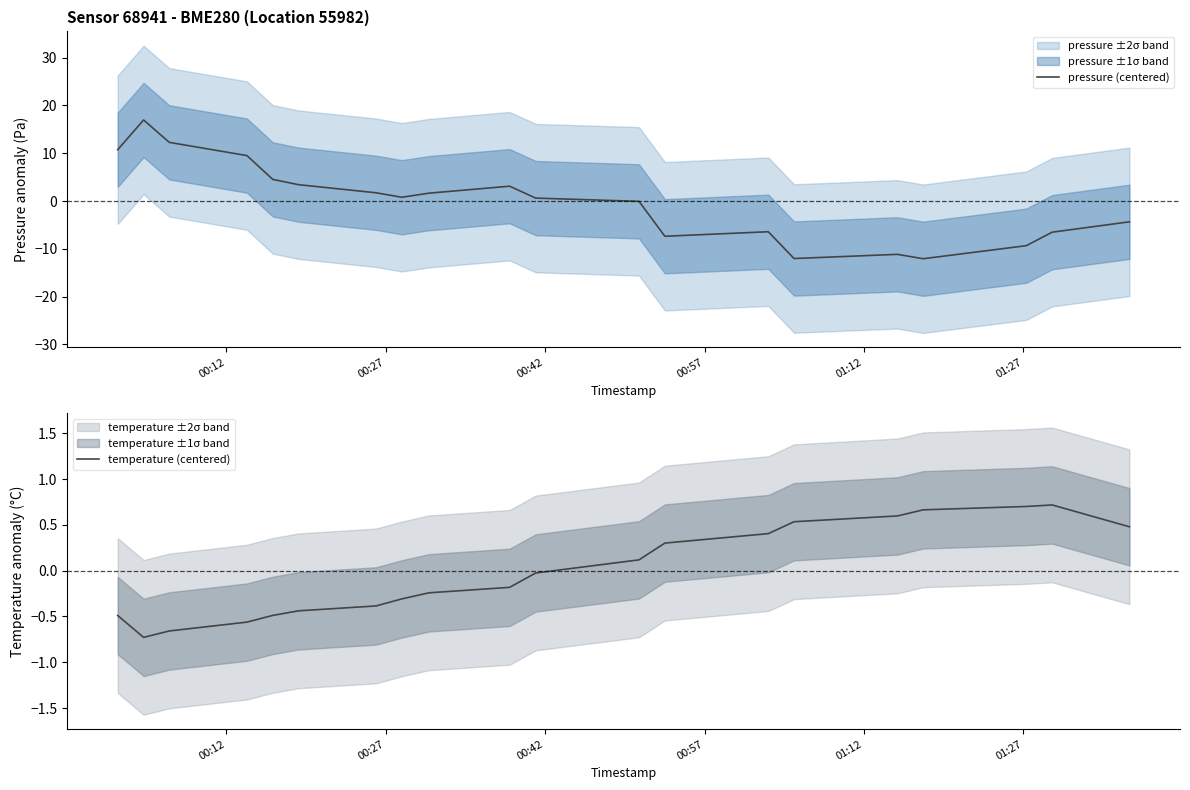

What is the maximum value for pressure (centered)?

16.9